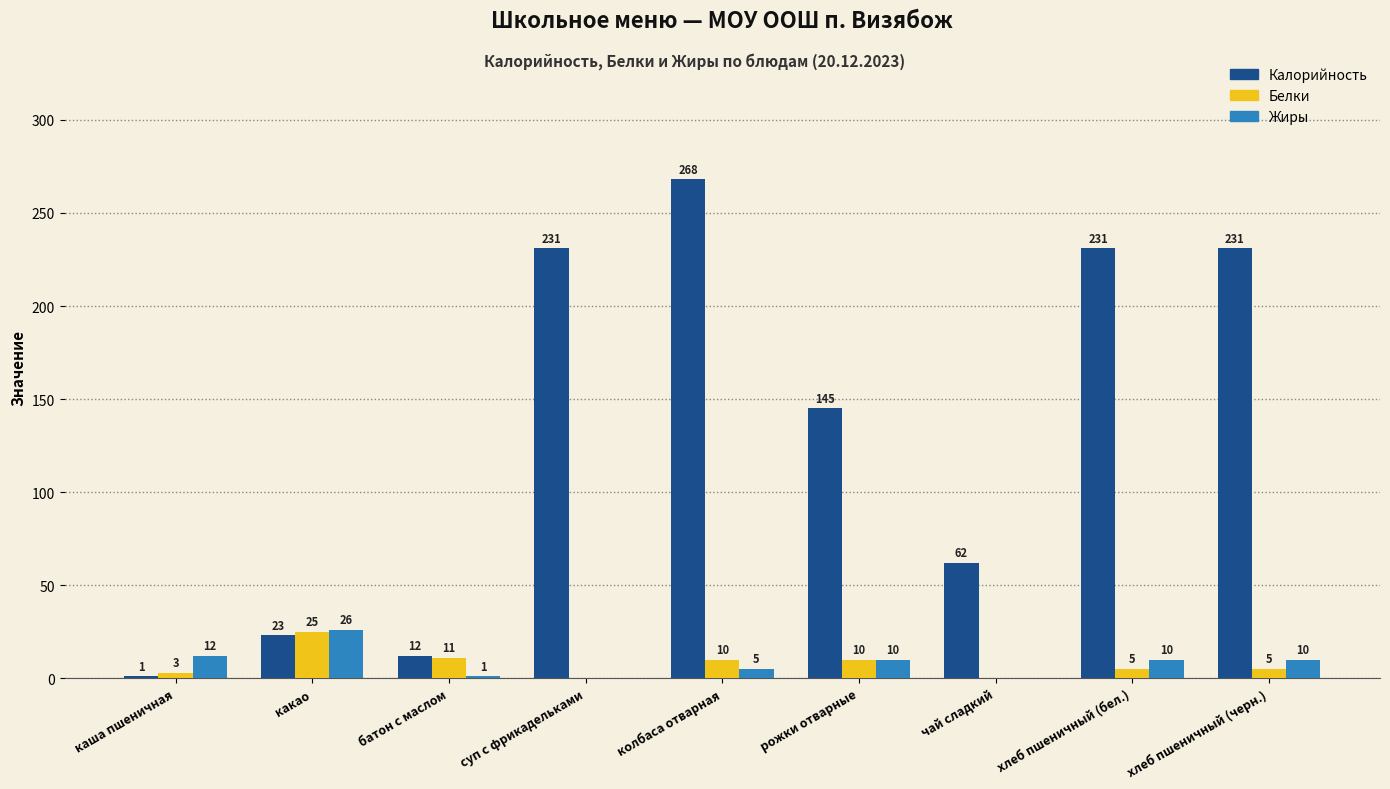

What is the sum of all Жиры values?

74